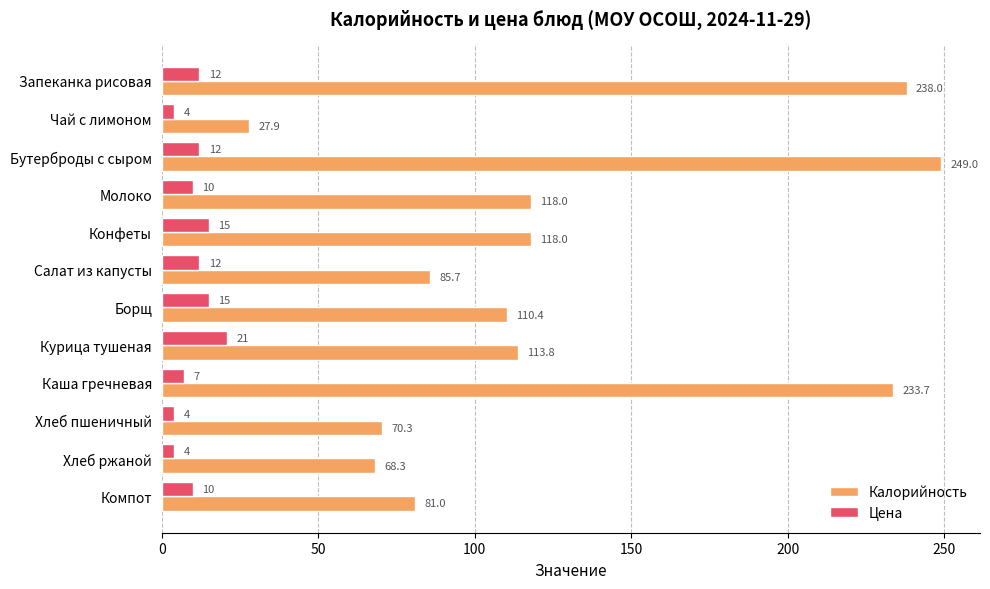

True or false: Цена has a value of 10.0 at Молоко.

True